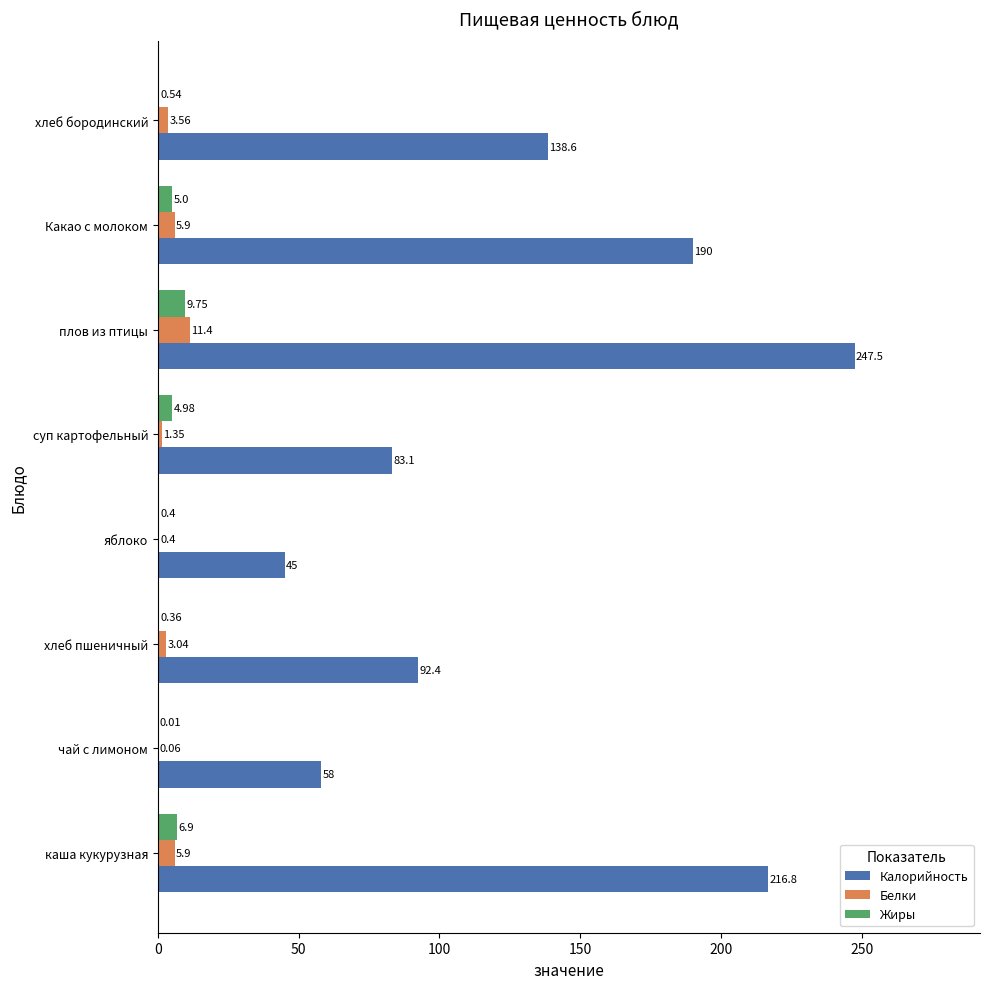

At which label does Жиры reach its peak?

плов из птицы